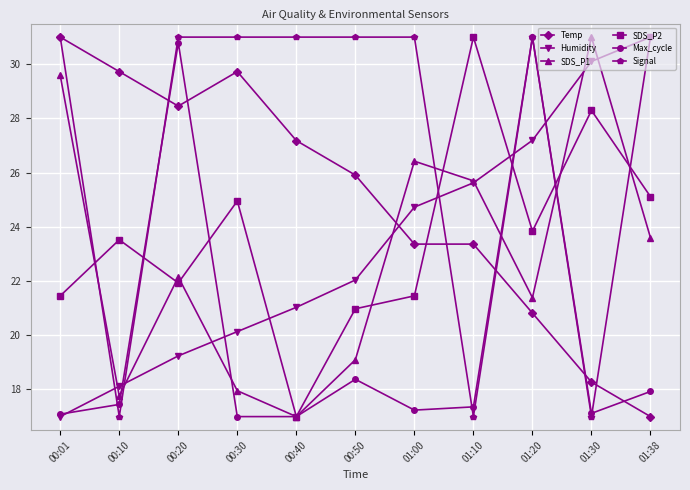

True or false: Max_cycle has a value of 17.4 at 01:10.

True